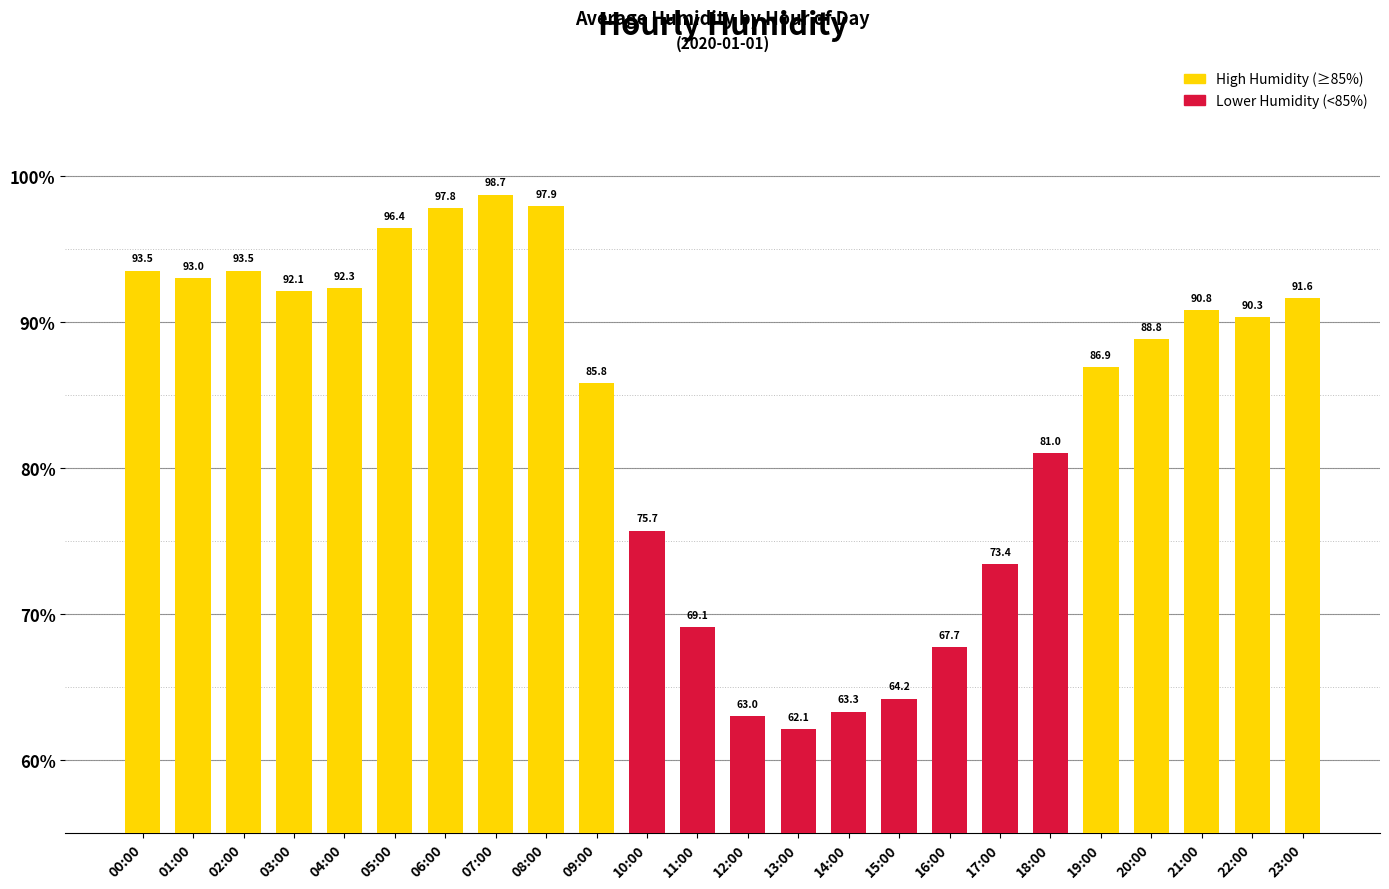

Which has a higher value, 08:00 or 22:00?

08:00